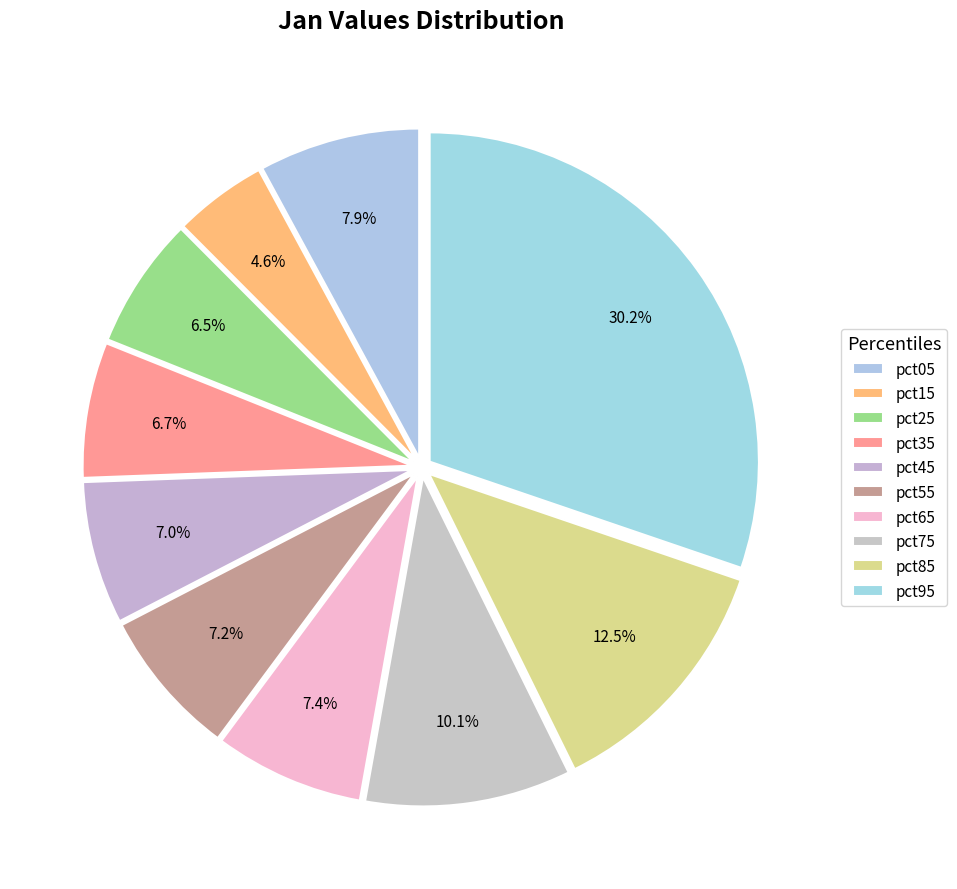

To the nearest percent, what is the combined percentage of pct75 and pct15?

15%